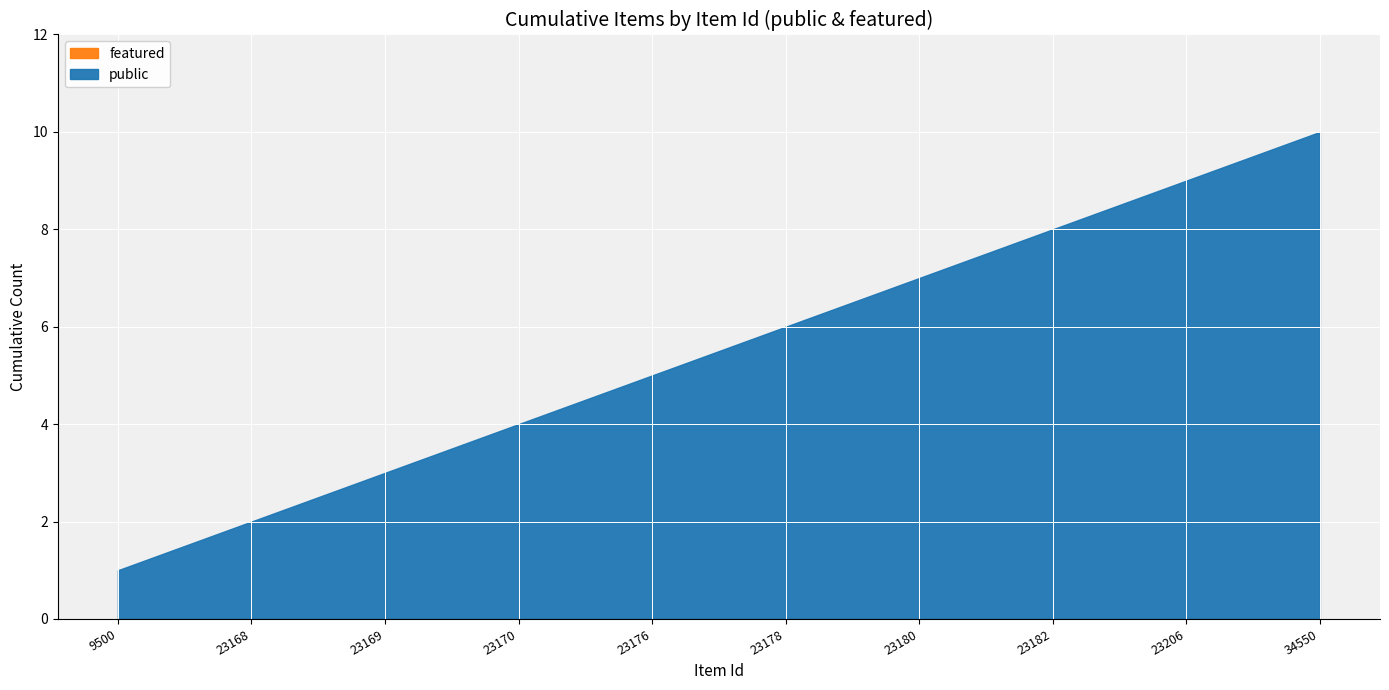

True or false: public and featured cross at least once.

False